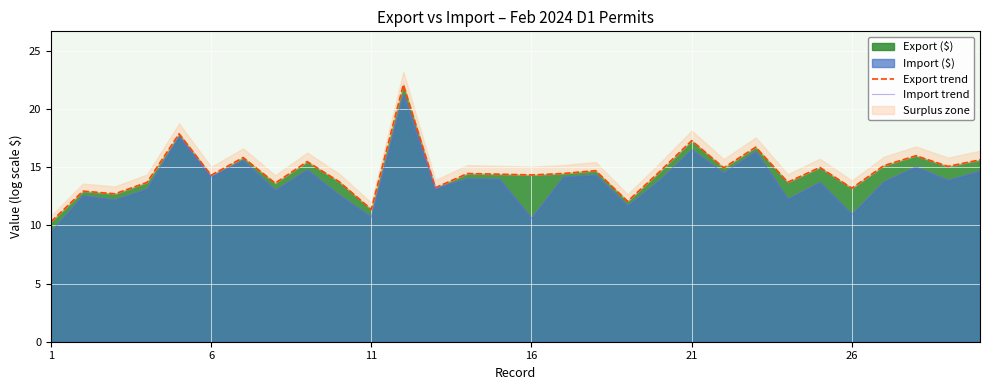

At how many categories does at least one series exceed 19?

1